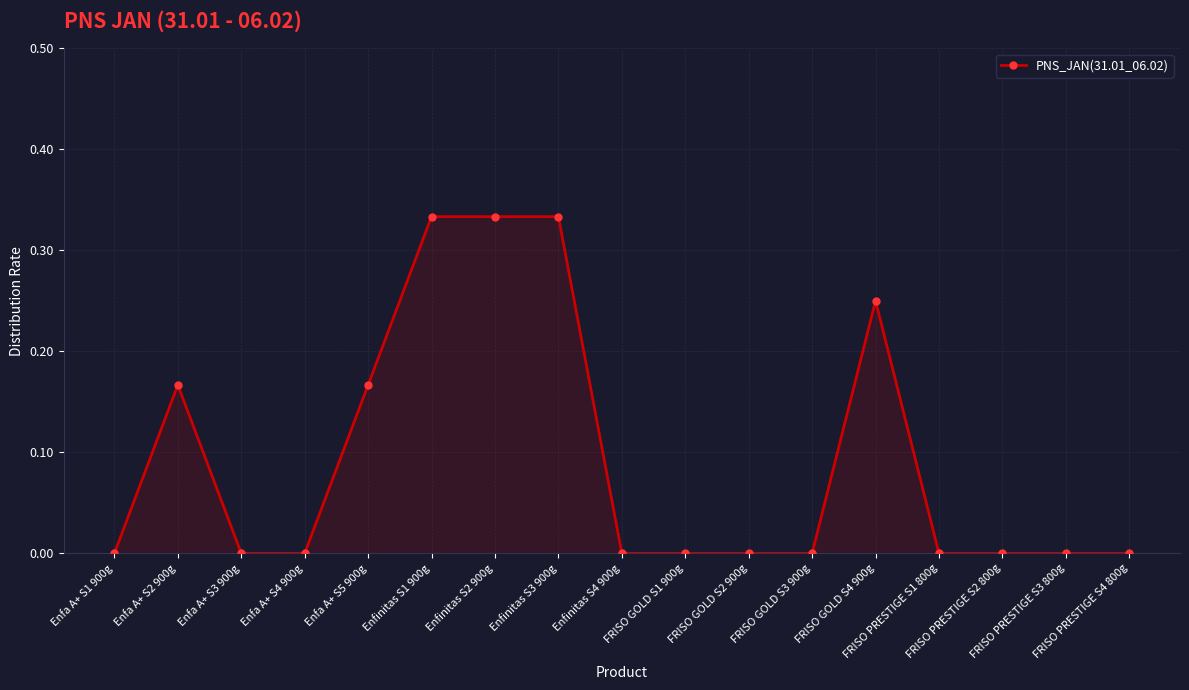

True or false: the data has more than 0 interior local peaks.

True